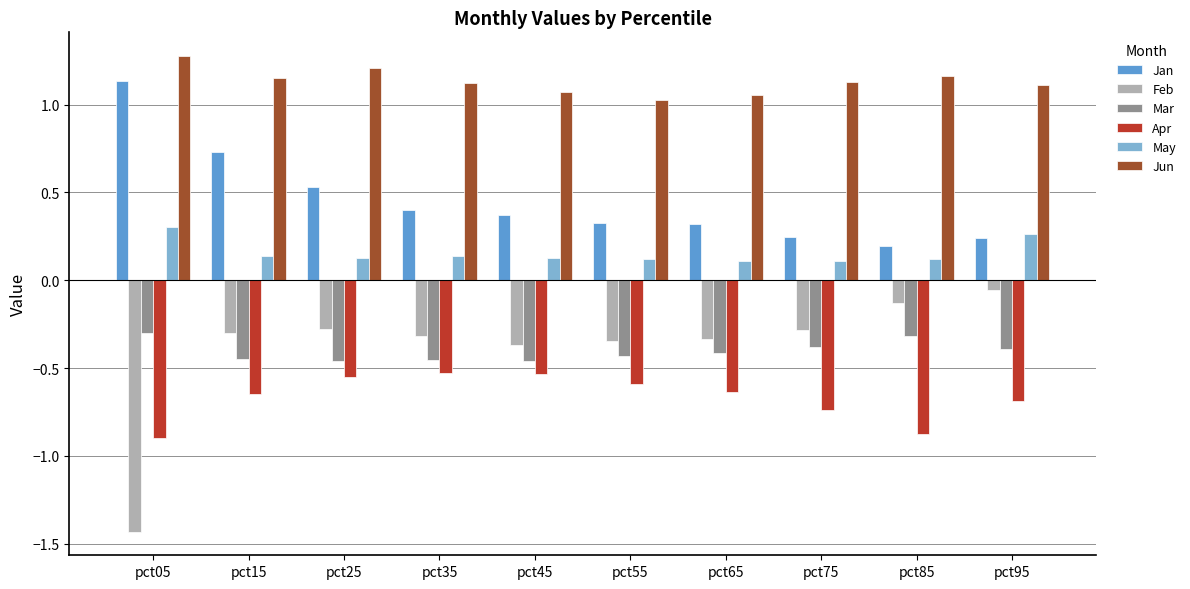

Which series has the largest range (max minus min)?

Feb